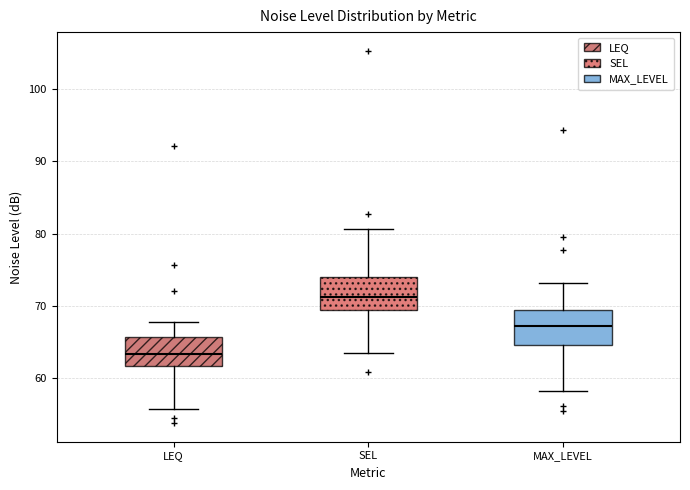

Where is the upper edge of the box for MAX_LEVEL on the y-axis? The values are not printed on the chart, so give them approximately, as read against the axis.

70